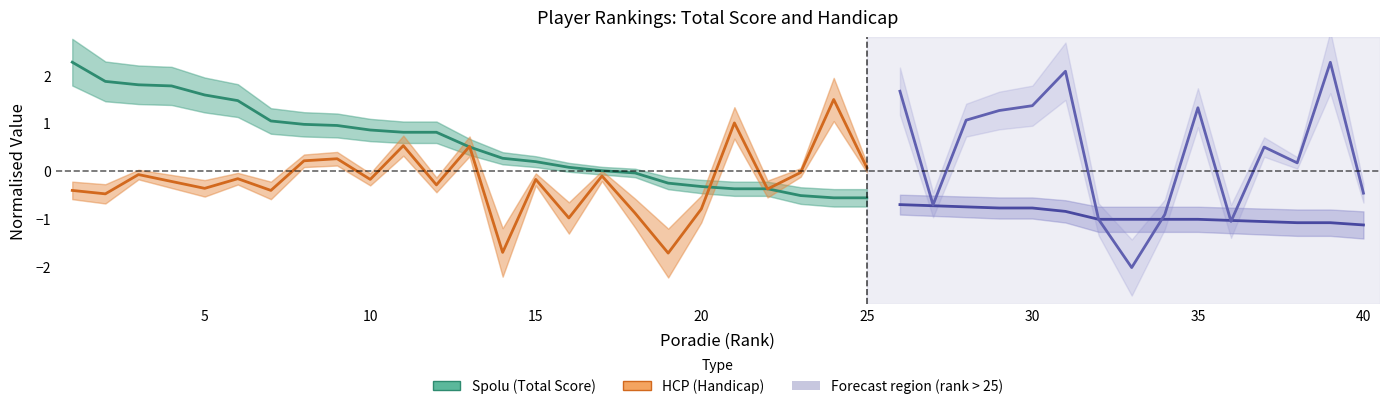

True or false: Spolu (Total Score) has more than 1 interior local peaks.

False